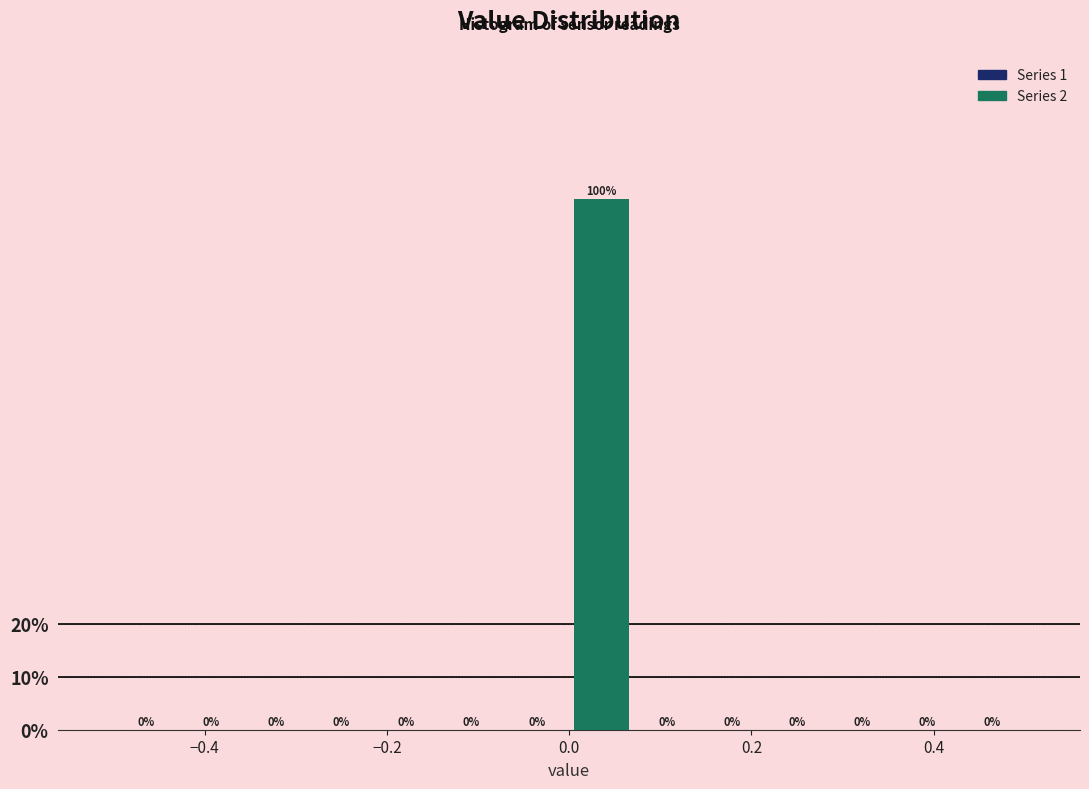

Around what value on the x-axis is the tallest bar? Give the approximate position of its centre, as read against the axis.

0.04